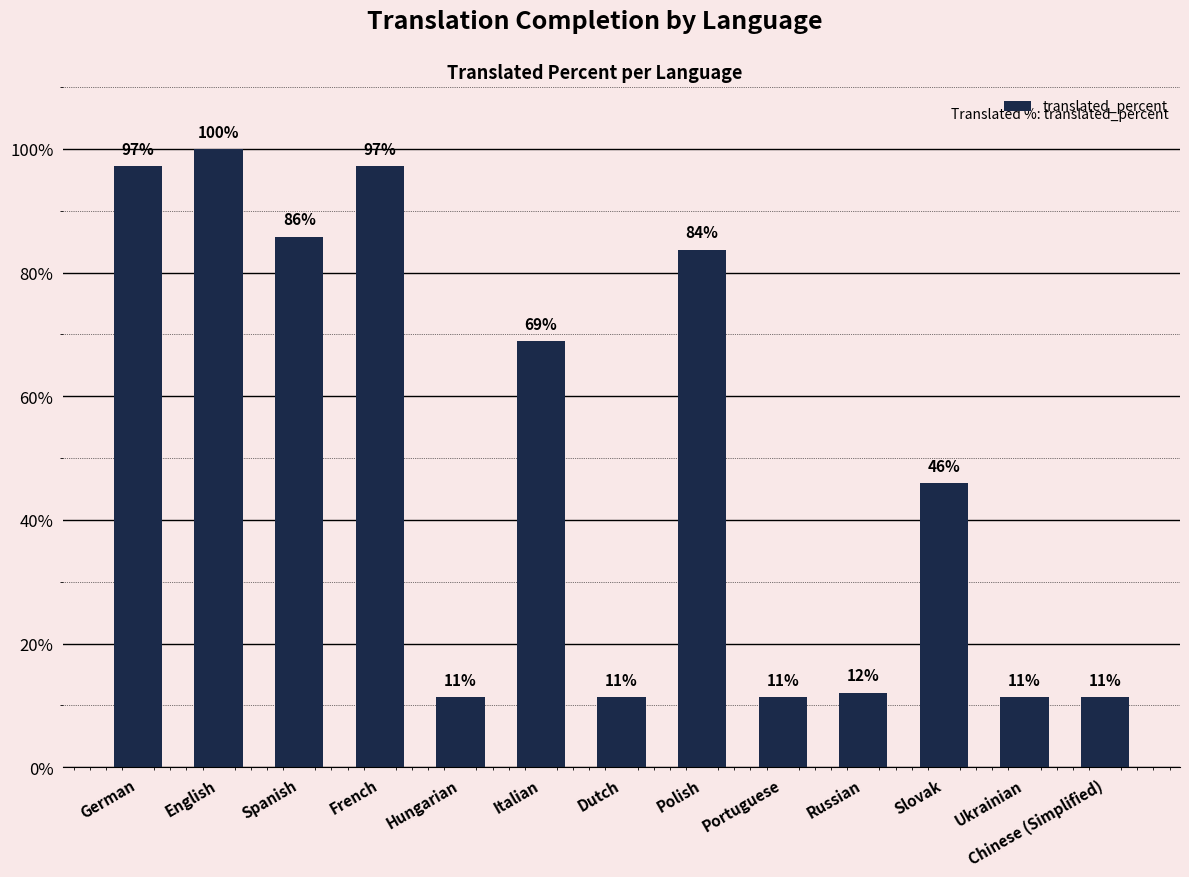

What position from the left is Polish?

8